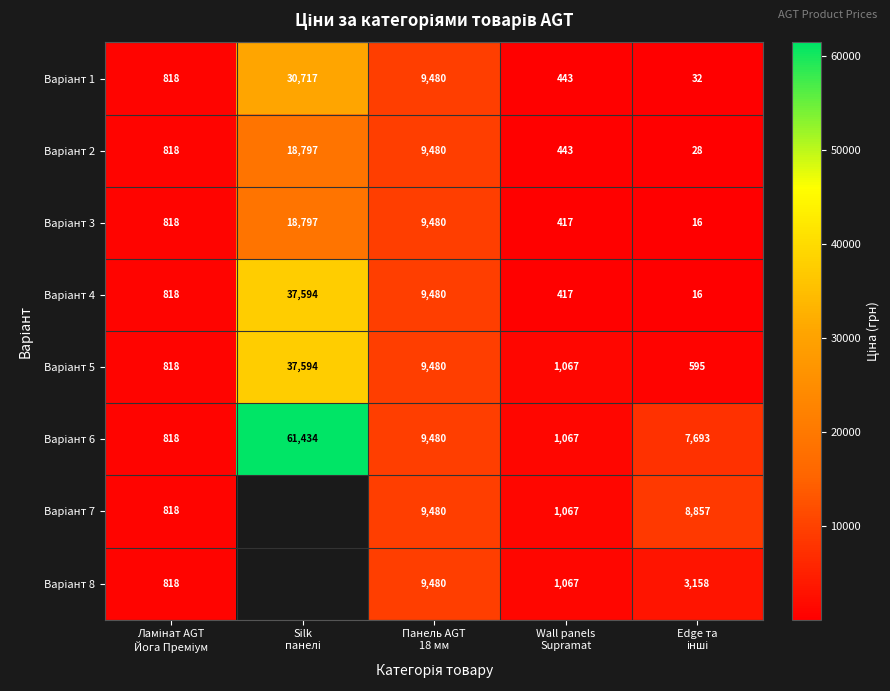

The Варіант 3 series shows 818.5 at Ламінат AGT Йога Преміум. True or false?

True